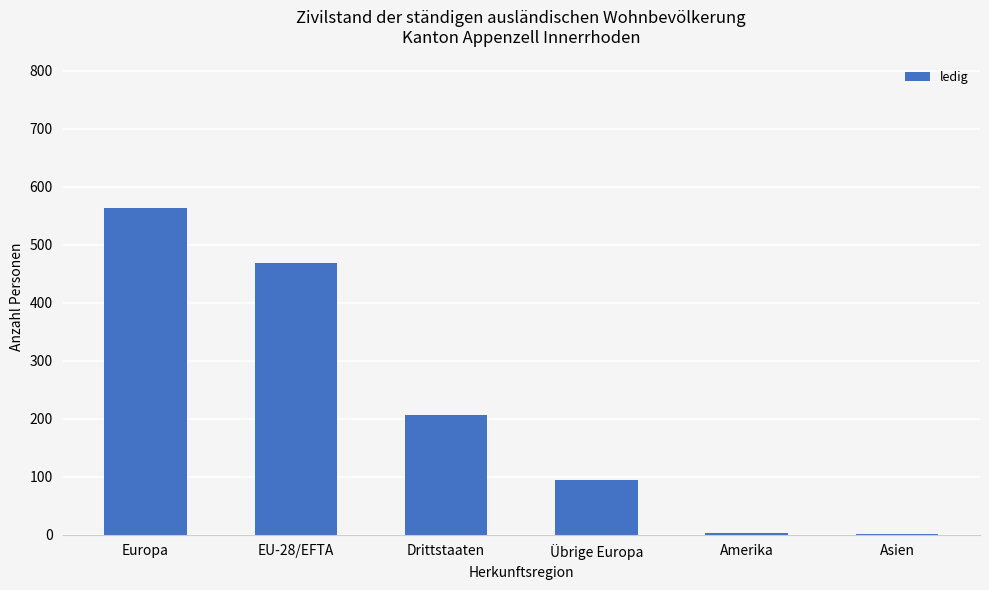

The value at Europa is 563. True or false?

True